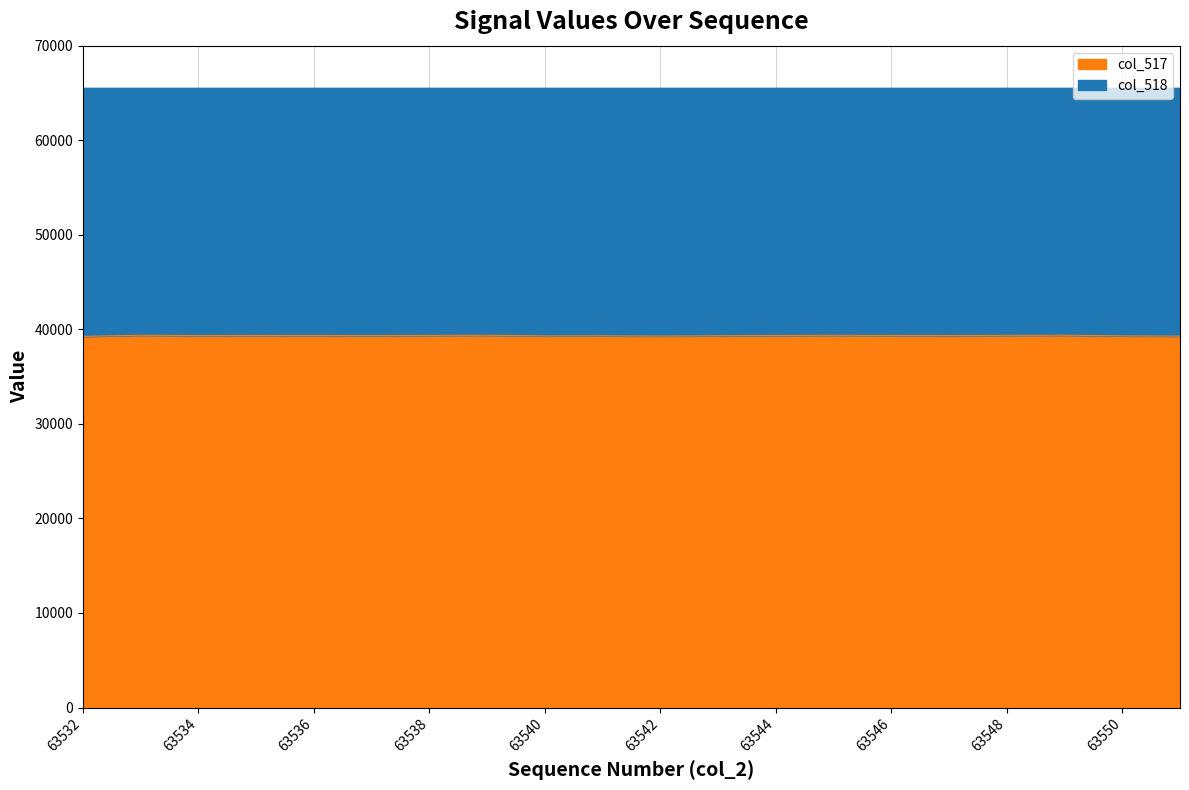

Approximately how many times larger is the value at 63539 compared to 63541?

1.0